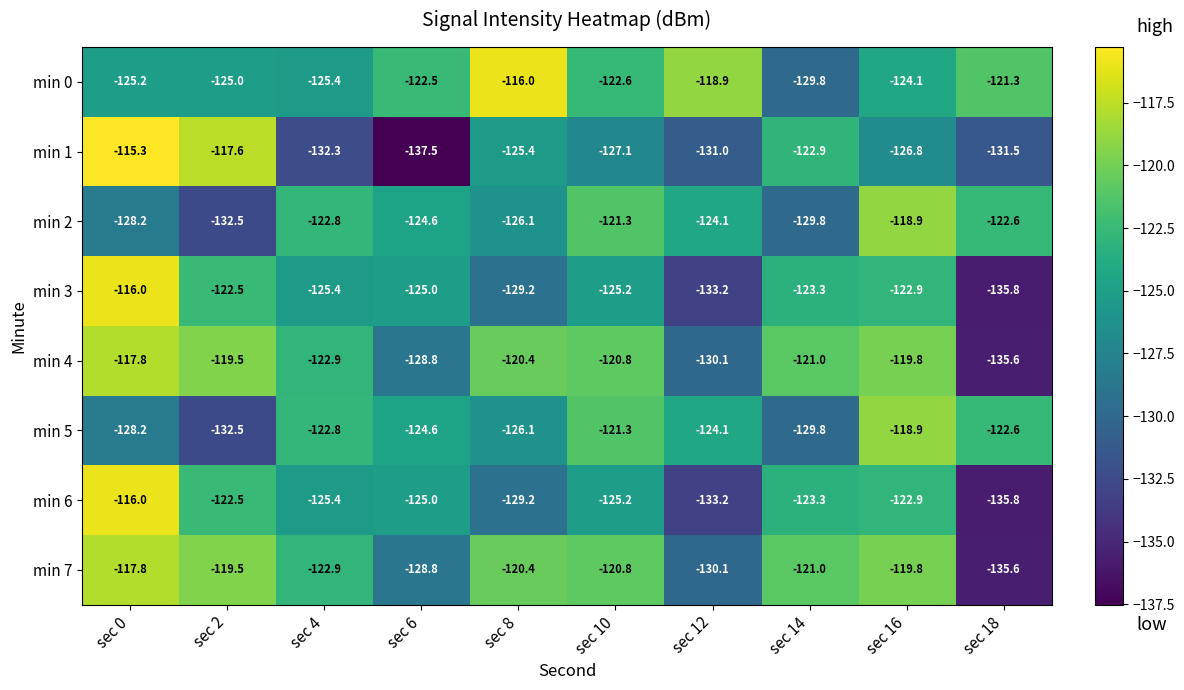

True or false: min 7 has a value of -135.6 at sec 18.

True